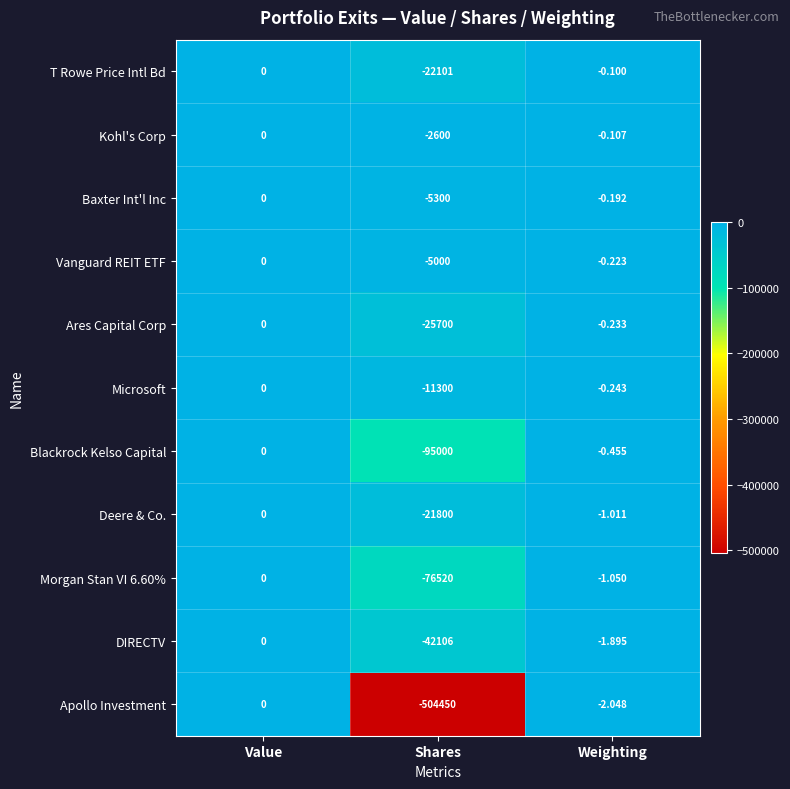

Which category has the lowest value across all series?

Shares